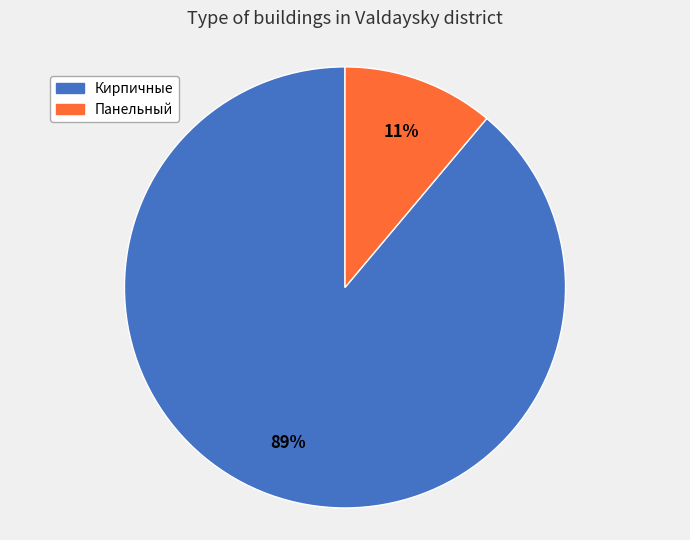

Rank the categories by value from lowest to highest.

Панельный, Кирпичные